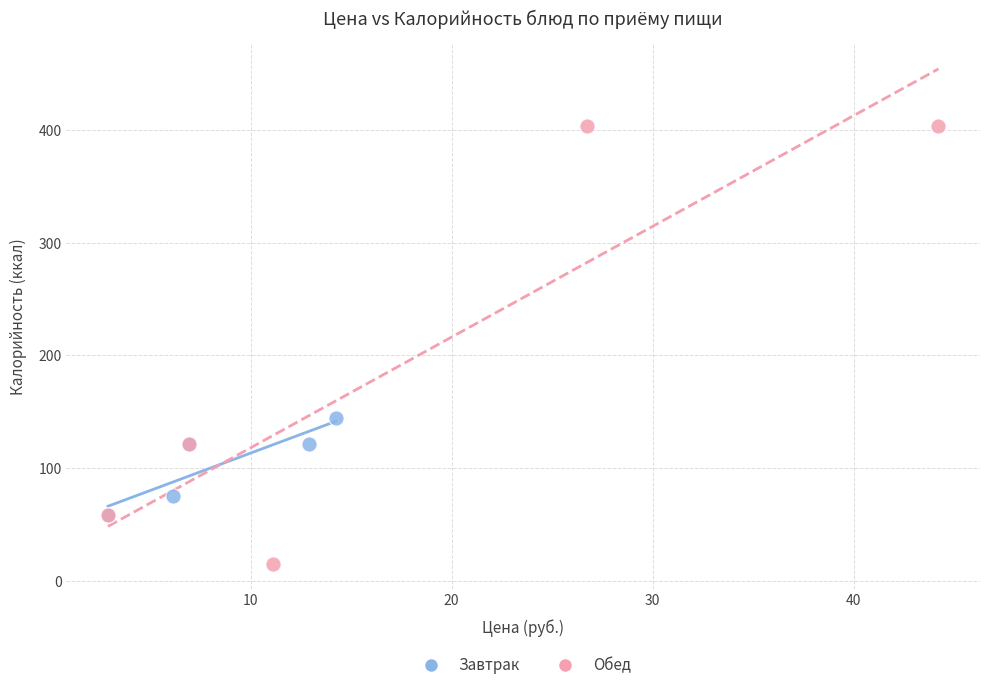

Which series has the largest Y range (max minus min)?

Обед